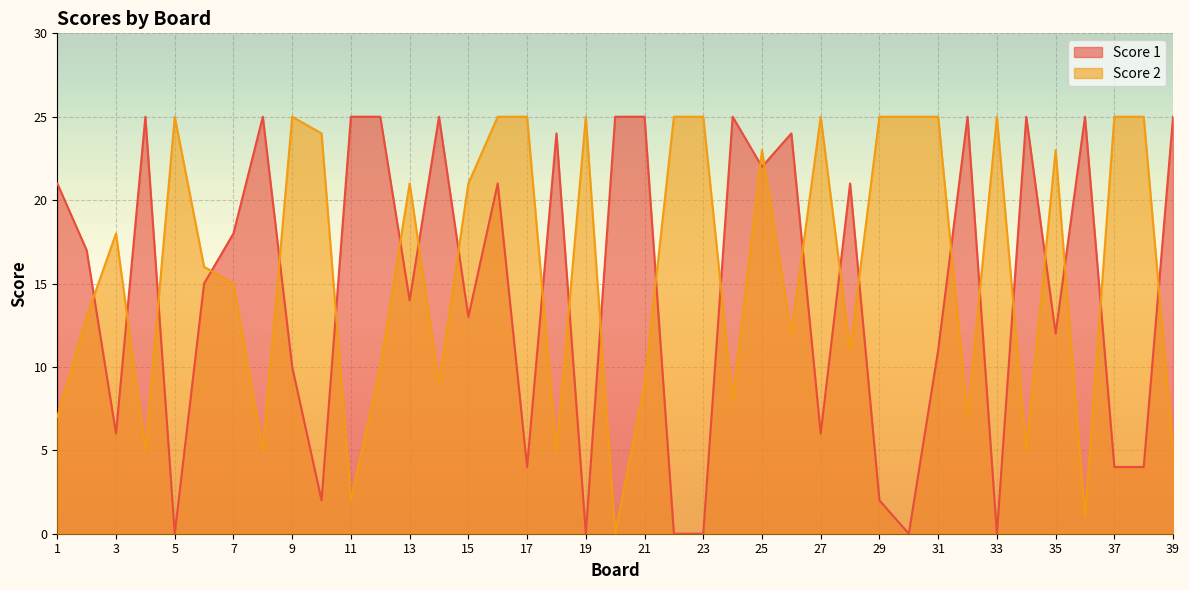

Is it true that Score 1 equals 2 at 3?

False